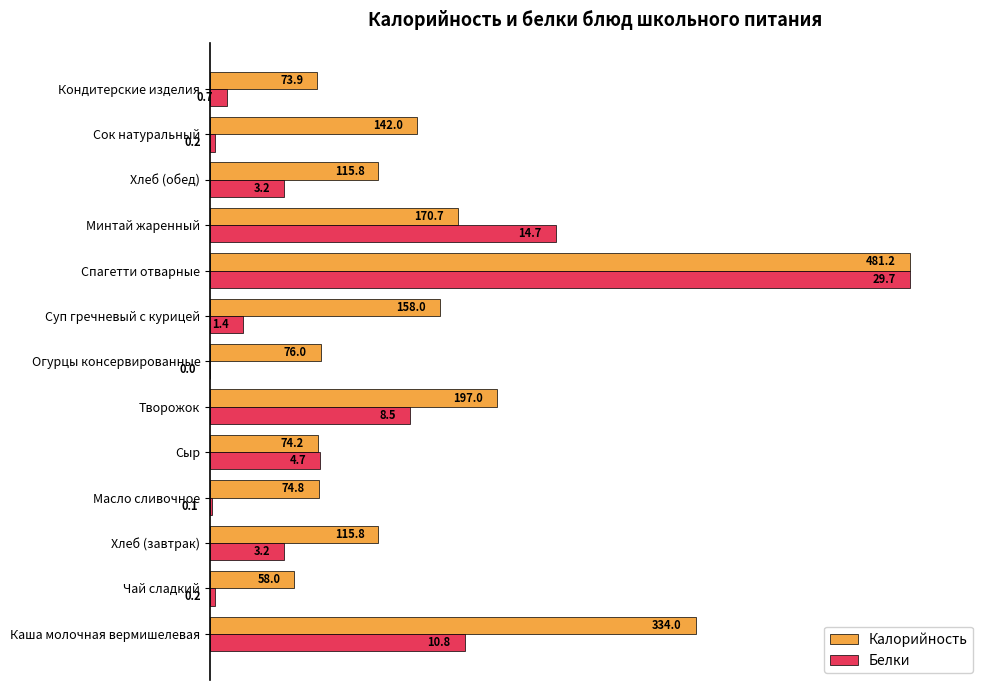

What are all the series names shown in the legend?

Калорийность, Белки